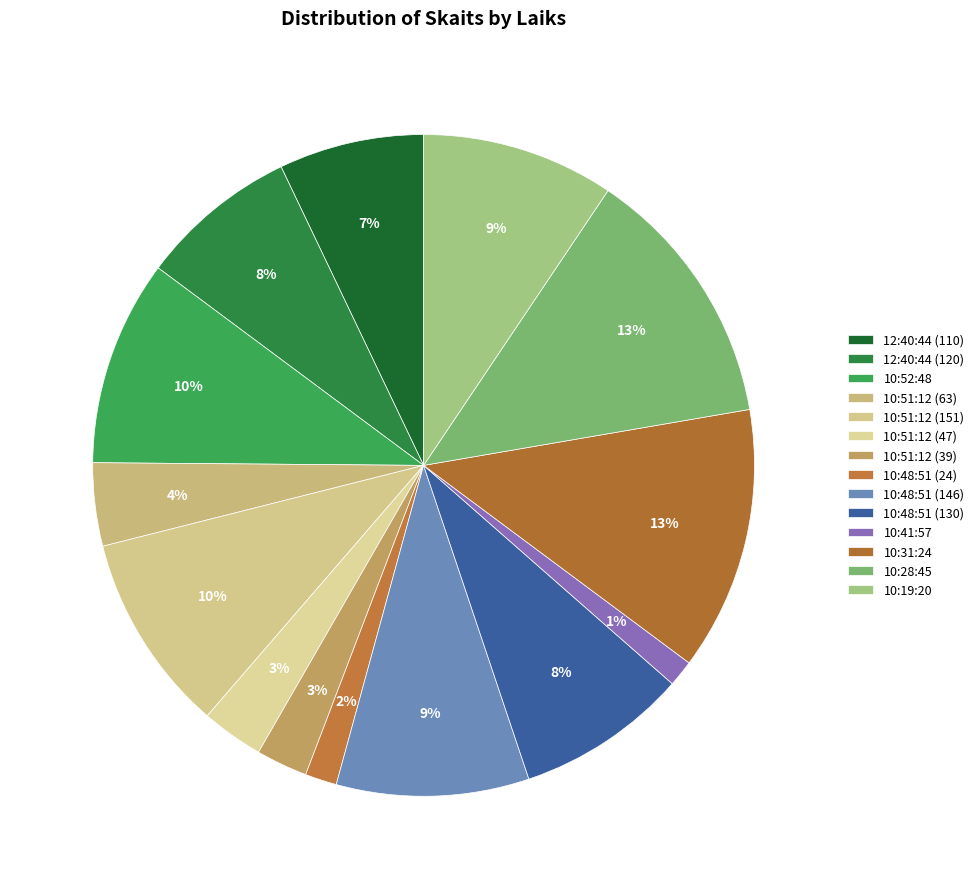

Is there any slice that represents more than half of the pie?

No